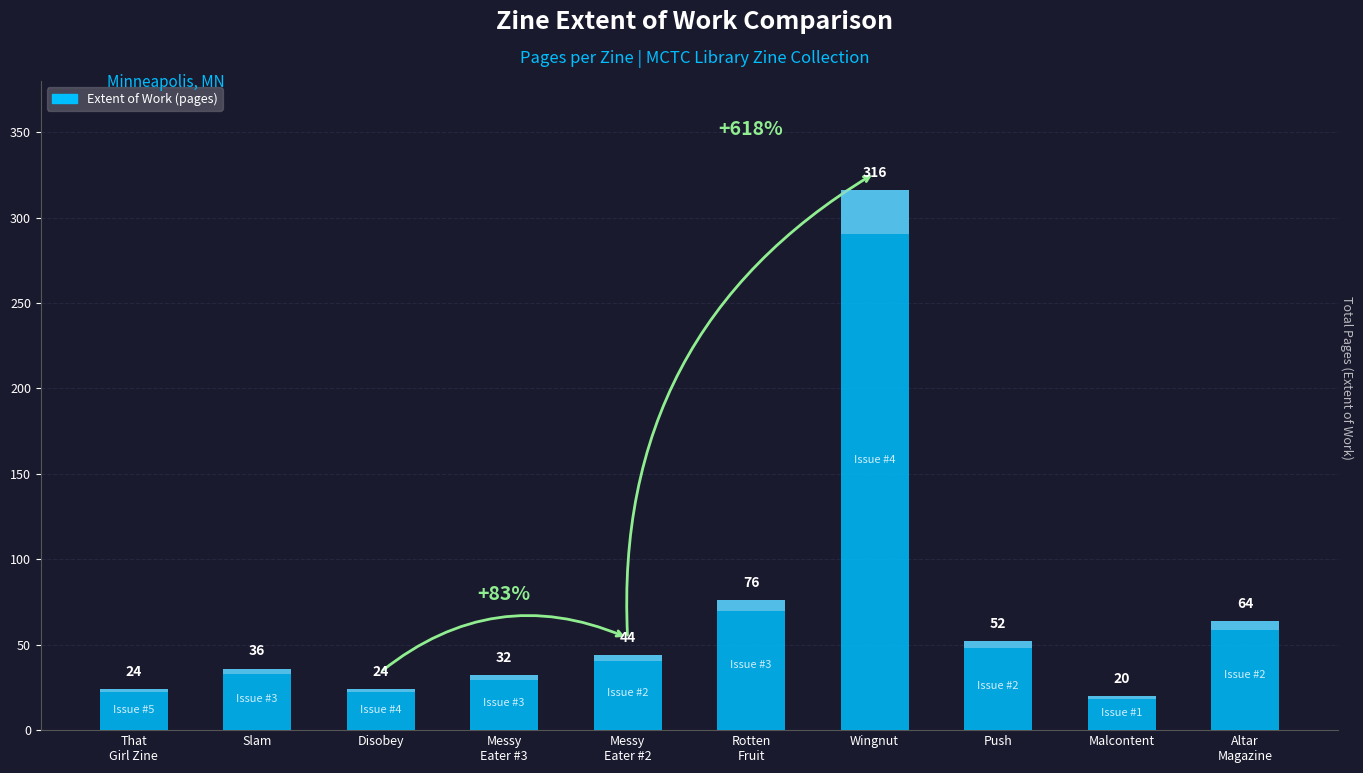

Where is the data nearest to the value 168?

Rotten Fruit